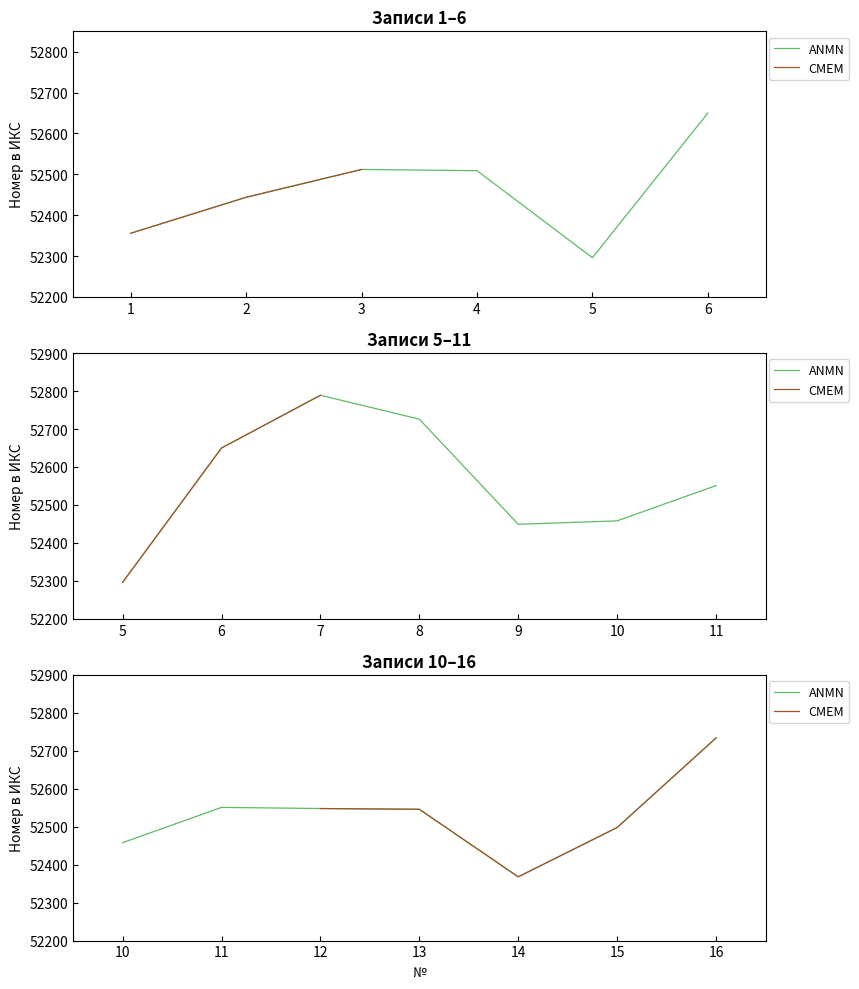

The value at 3 is 28900. True or false?

False